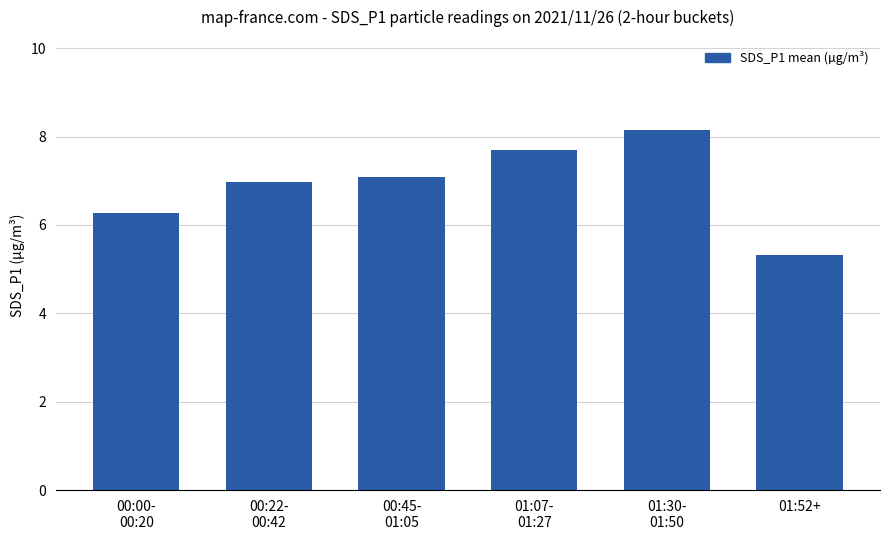

The value at 01:52+ is 5.3. True or false?

True